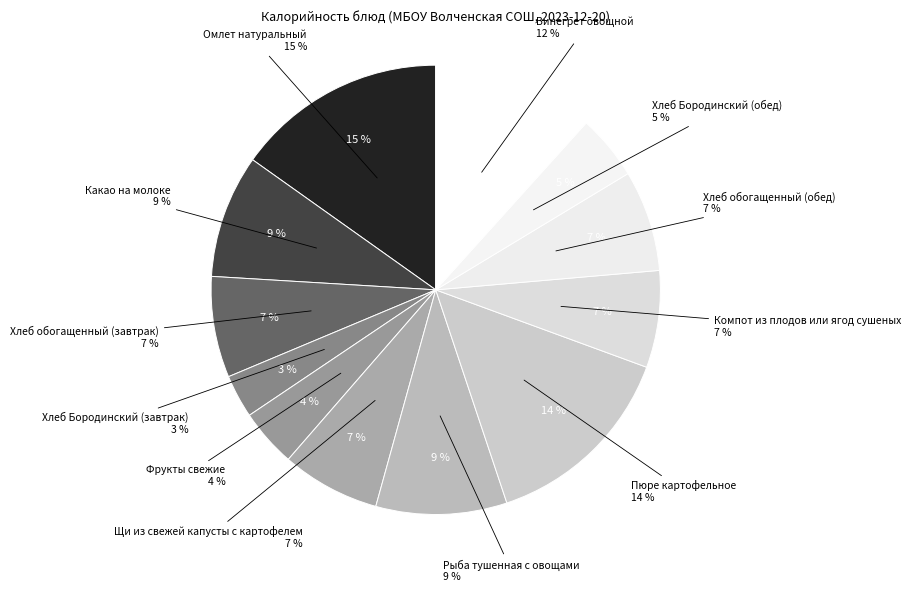

To the nearest percent, what percentage of the pie is Хлеб обогащенный (обед)?

7%